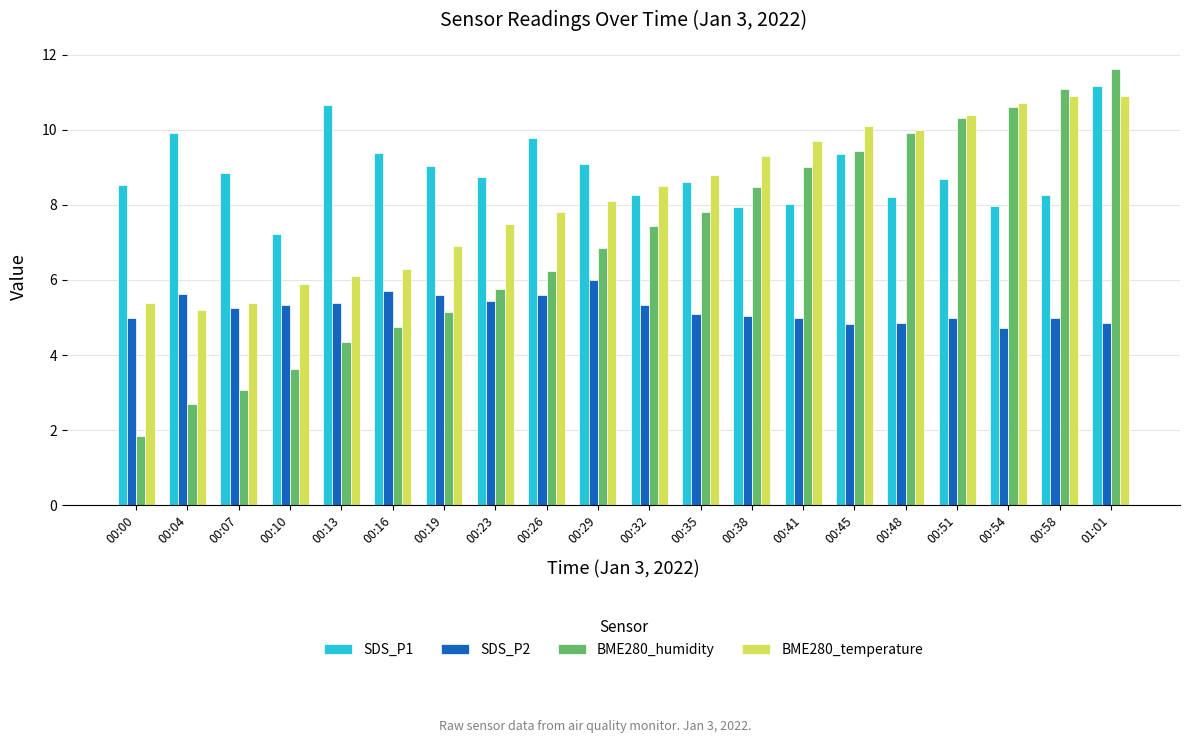

How many data points in BME280_temperature are less than 8?

9